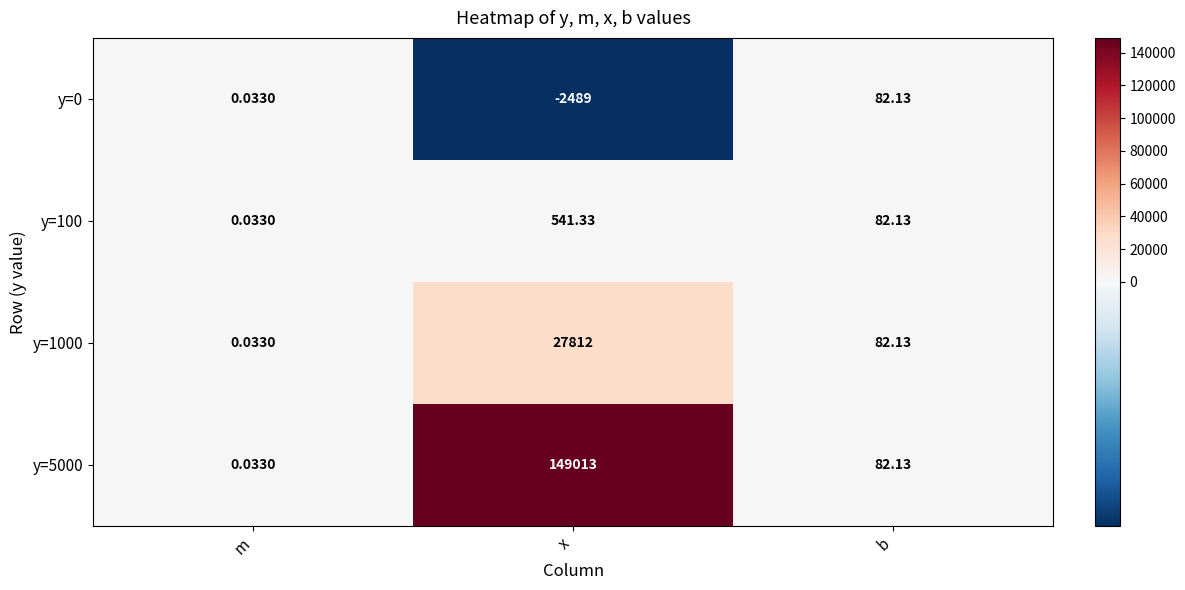

At which label does y=0 first exceed 0?

m